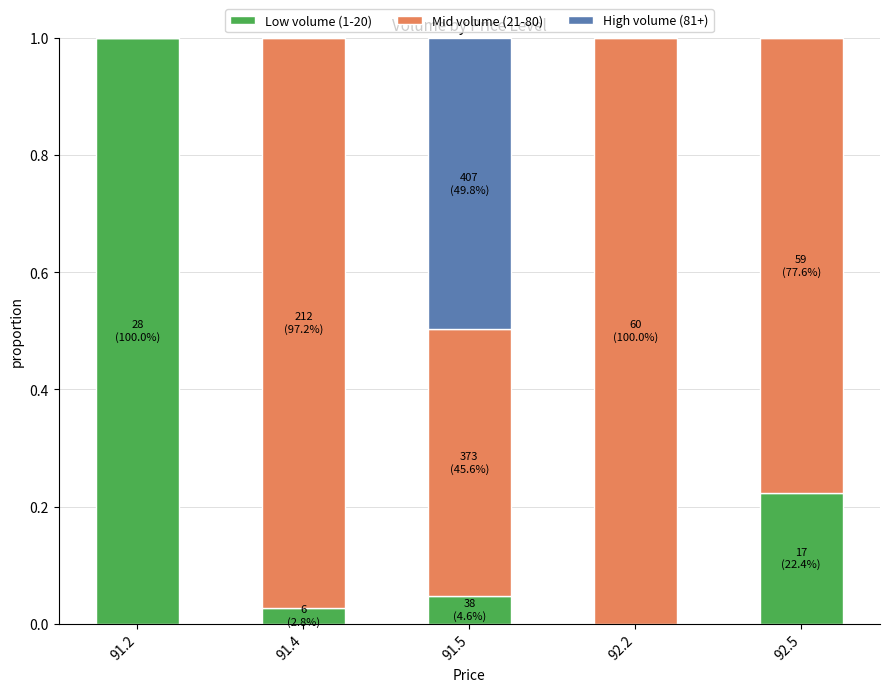

True or false: Low volume (1-20) has a value of 0.0 at 92.2.

True